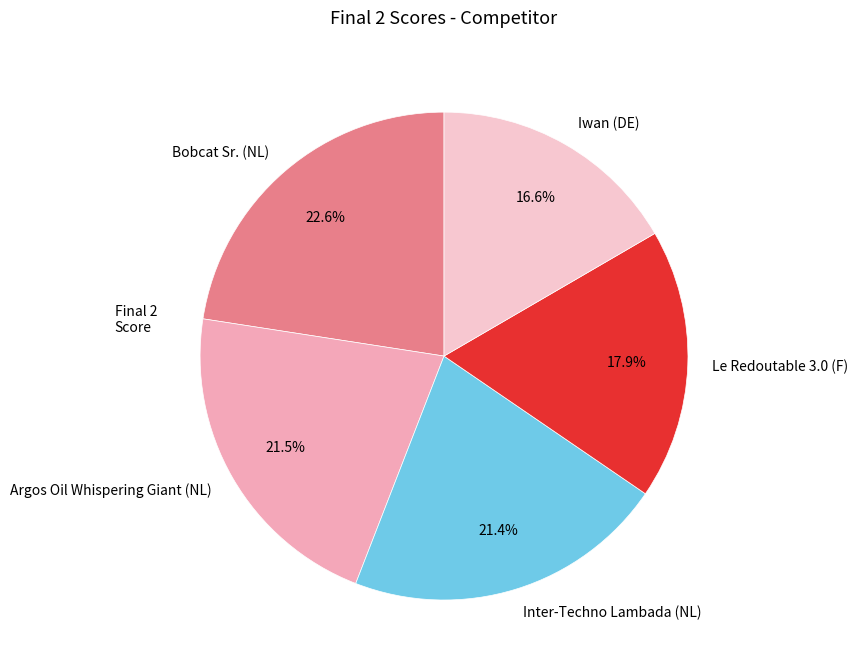

Does Iwan (DE) account for over 50% of the chart?

No